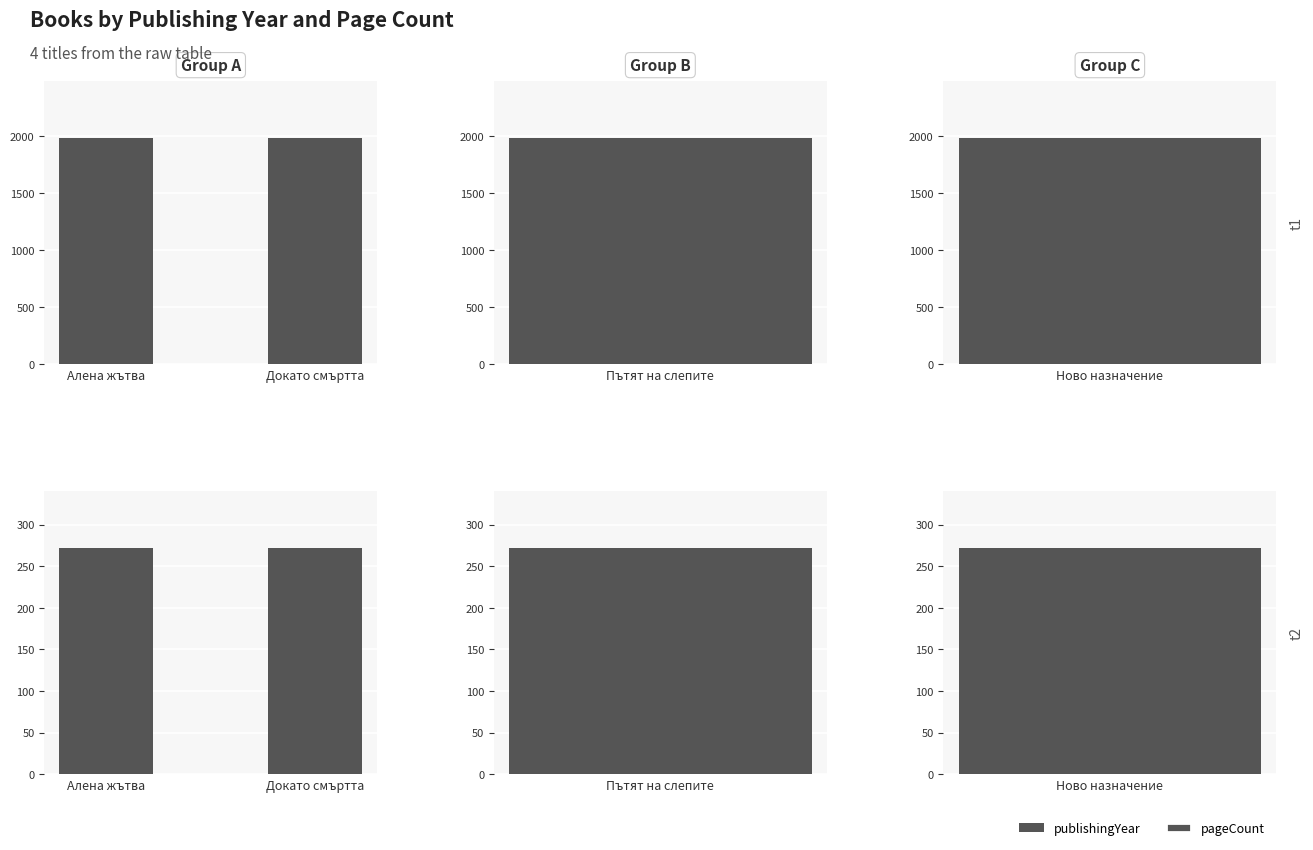

What position from the right is Алена жътва?

2